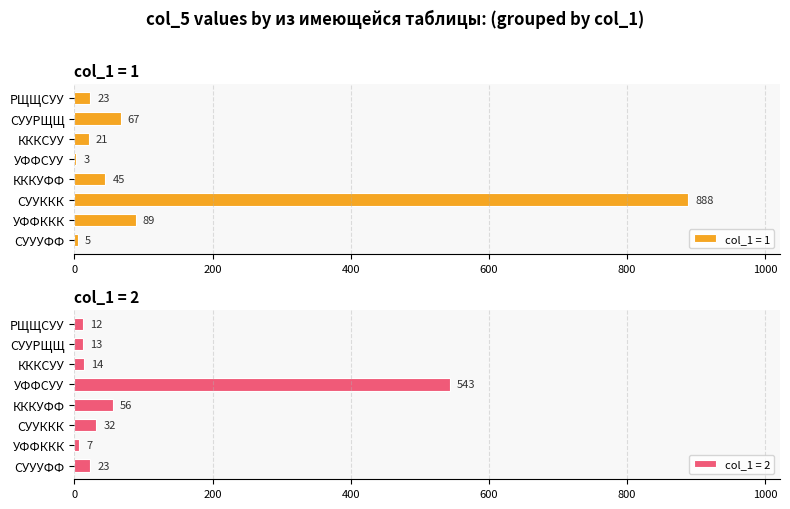

The col_1 = 1 series shows 3 at УФФСУУ. True or false?

True